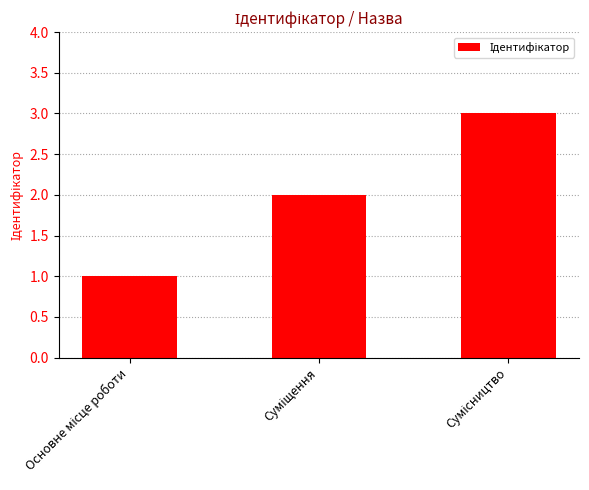

What is the maximum value shown in the chart?

3